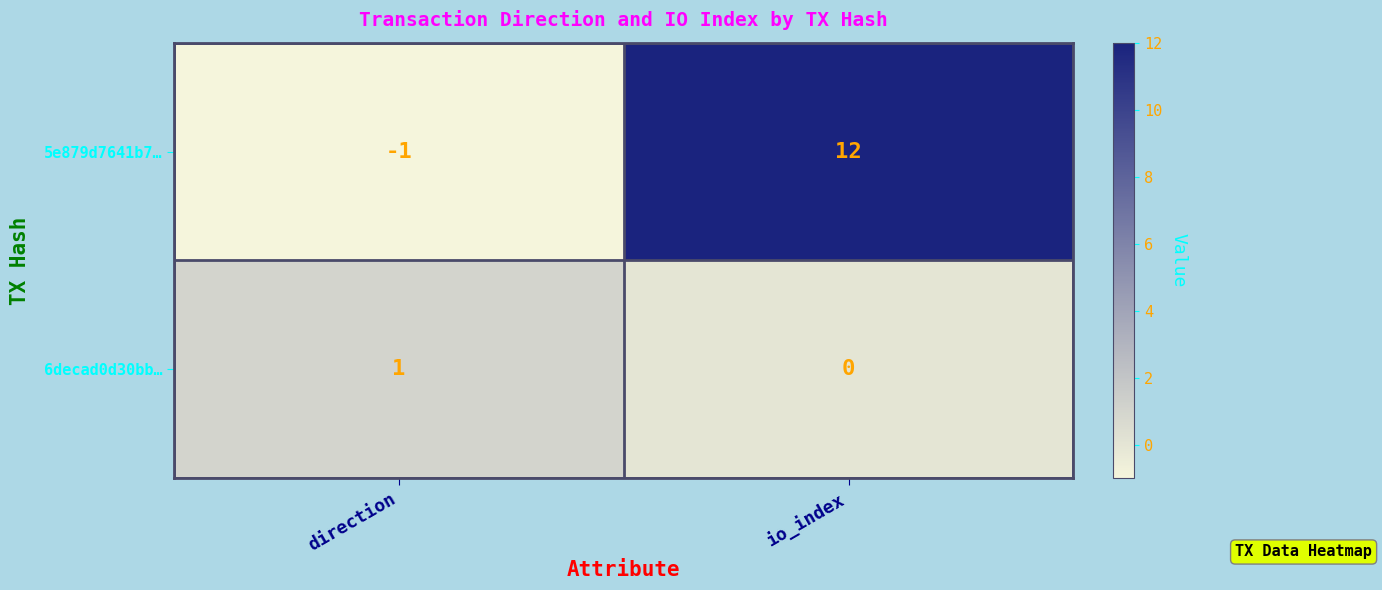

Which label corresponds to the smallest value in the chart?

direction